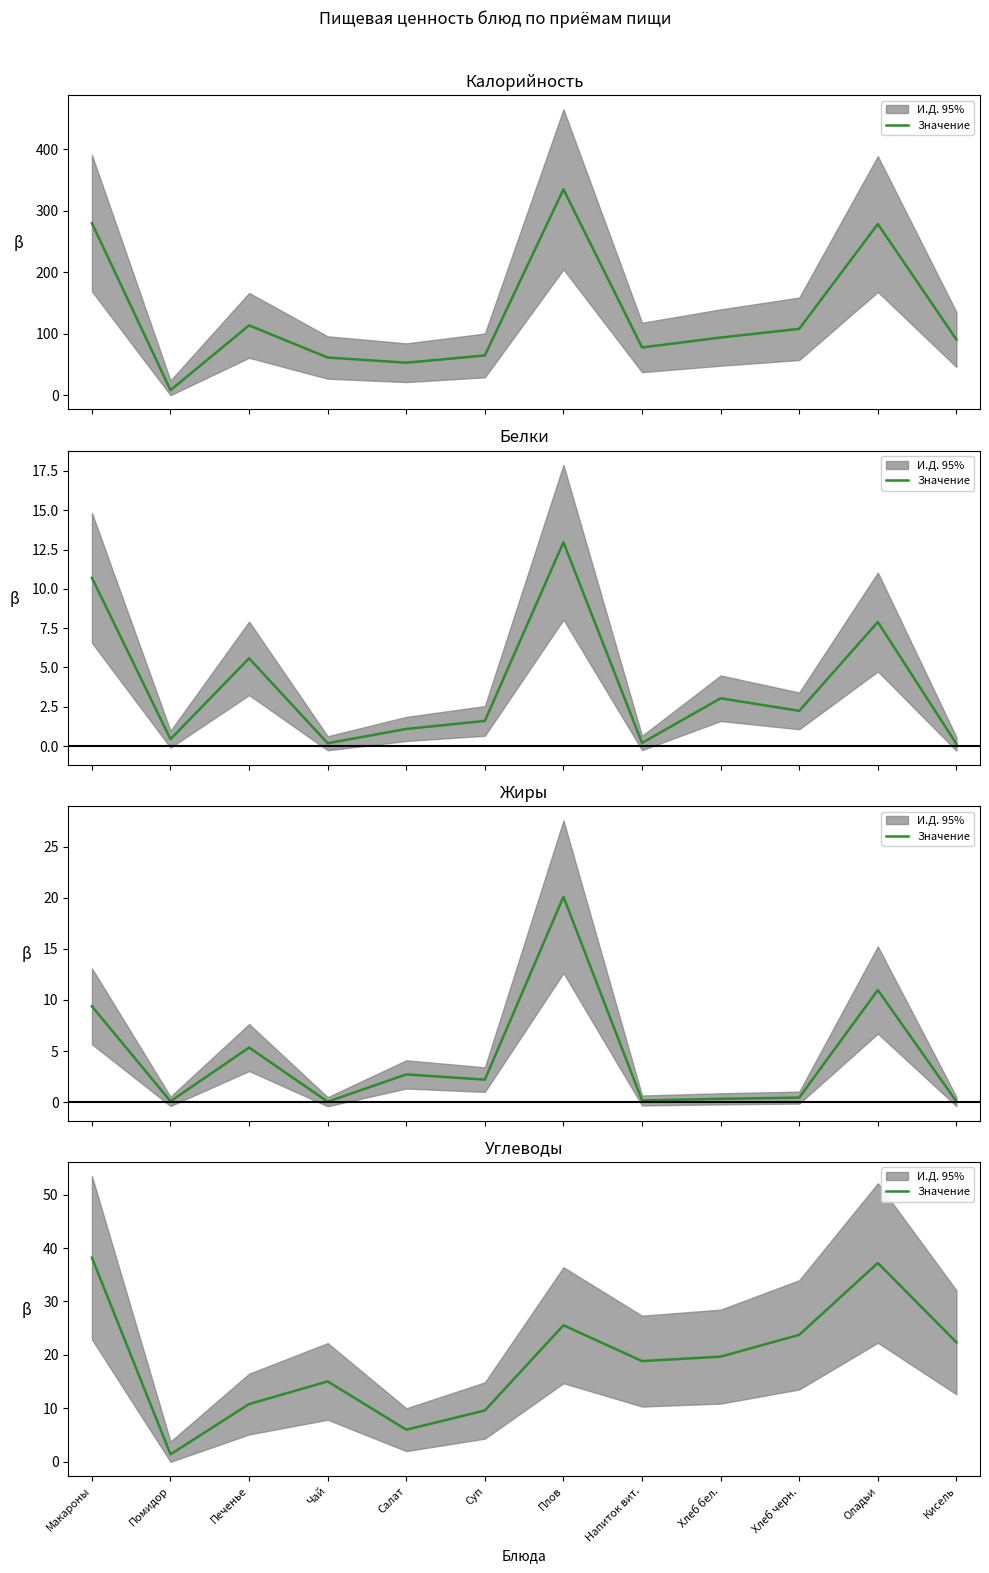

How many lines are shown in the chart?

1